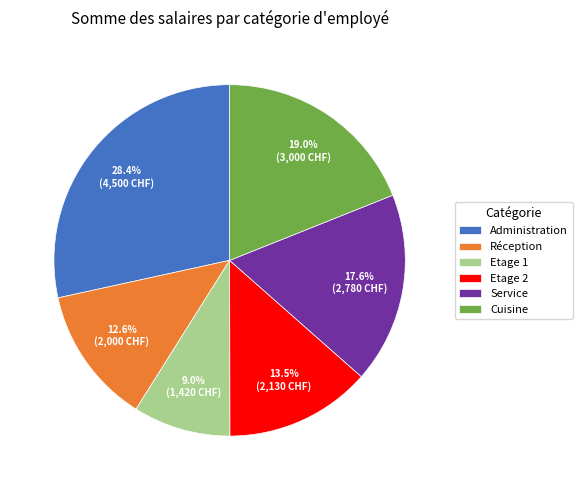

To the nearest percent, what is the difference between the Administration and Etage 2 slice percentages?

15%